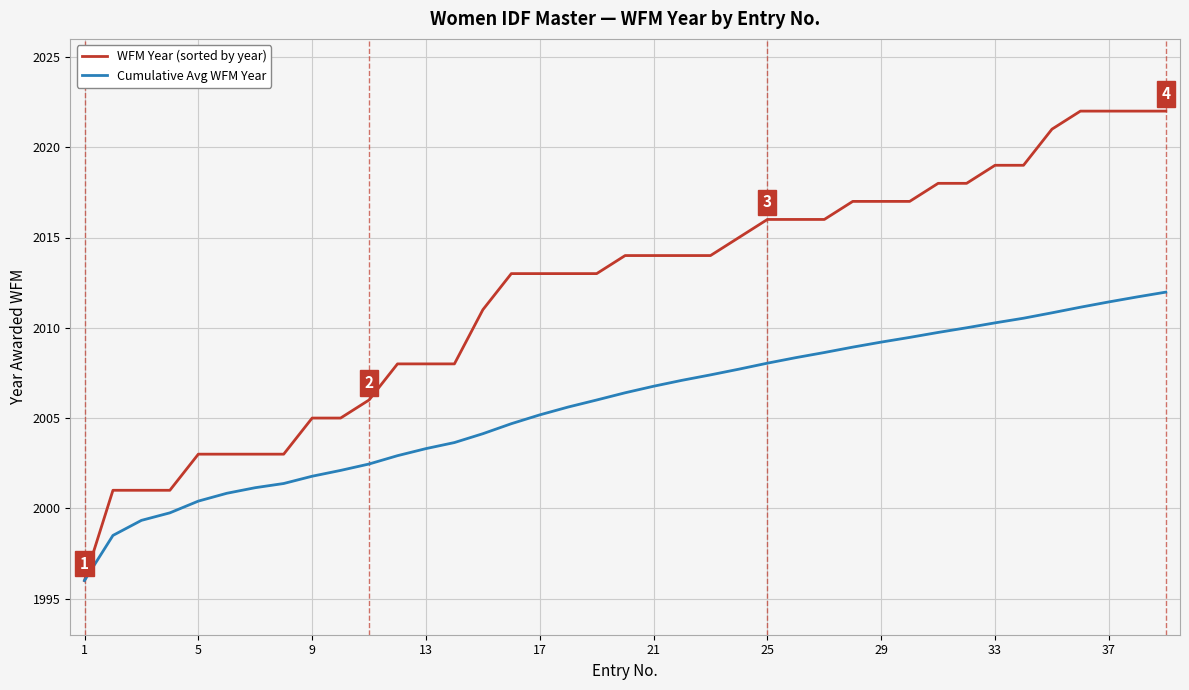

Is this an area chart (filled region under the line)?

No